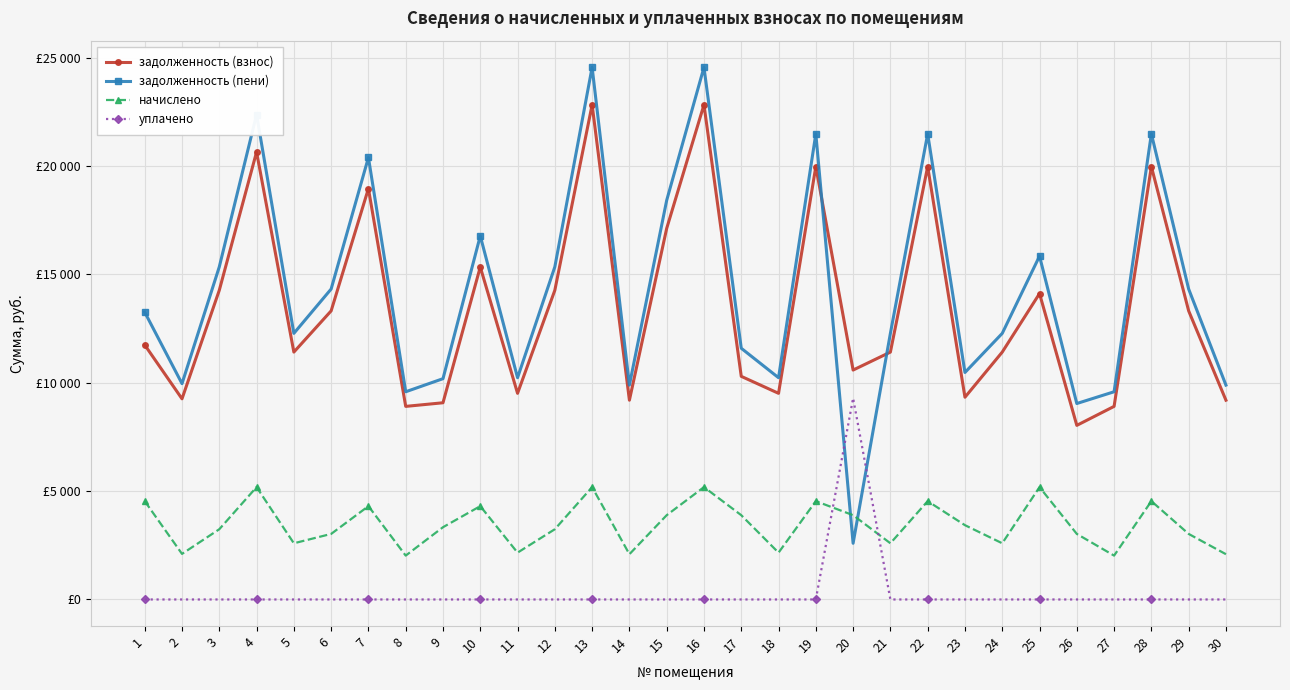

True or false: начислено and задолженность (взнос) cross at least once.

False